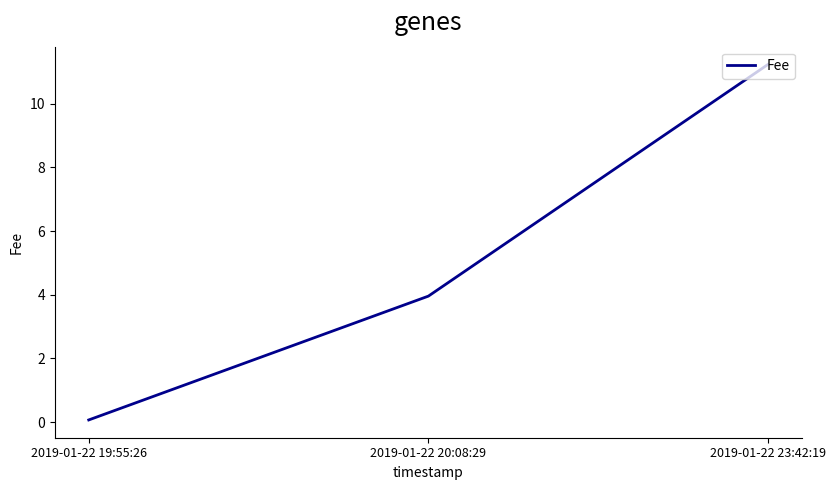

At which label is the value closest to 5?

2019-01-22 20:08:29